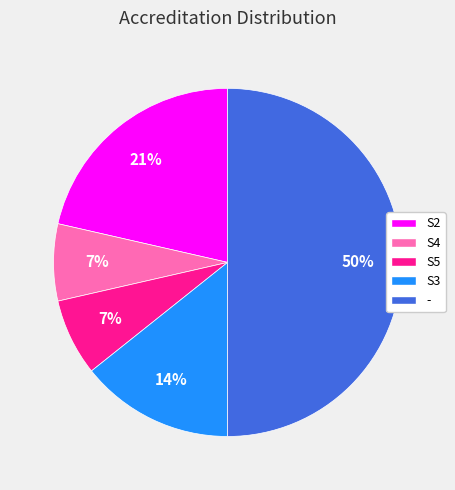

Is it true that S4 is 7% of the pie?

True